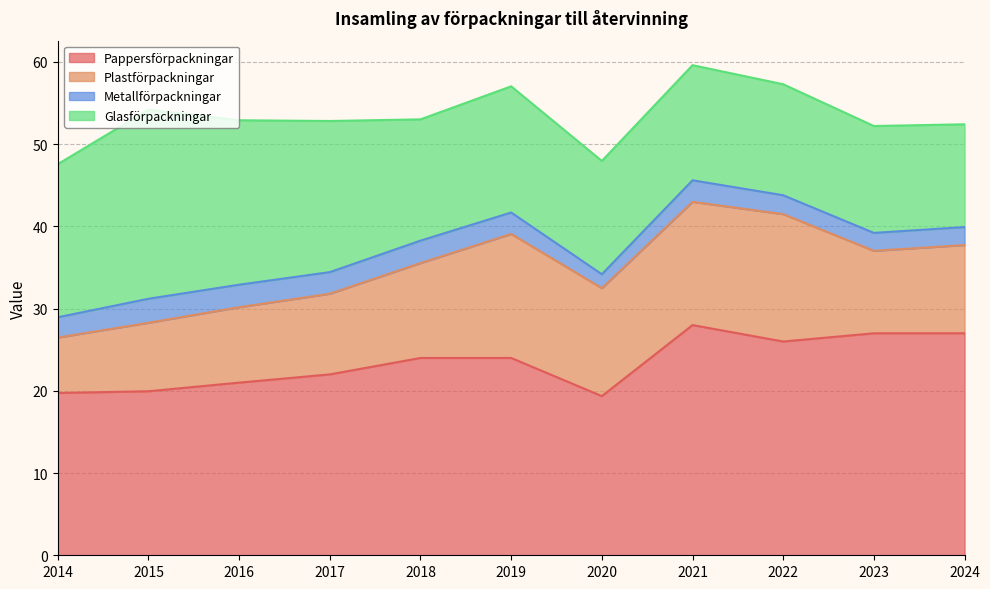

True or false: Plastförpackningar and Metallförpackningar cross at least once.

False